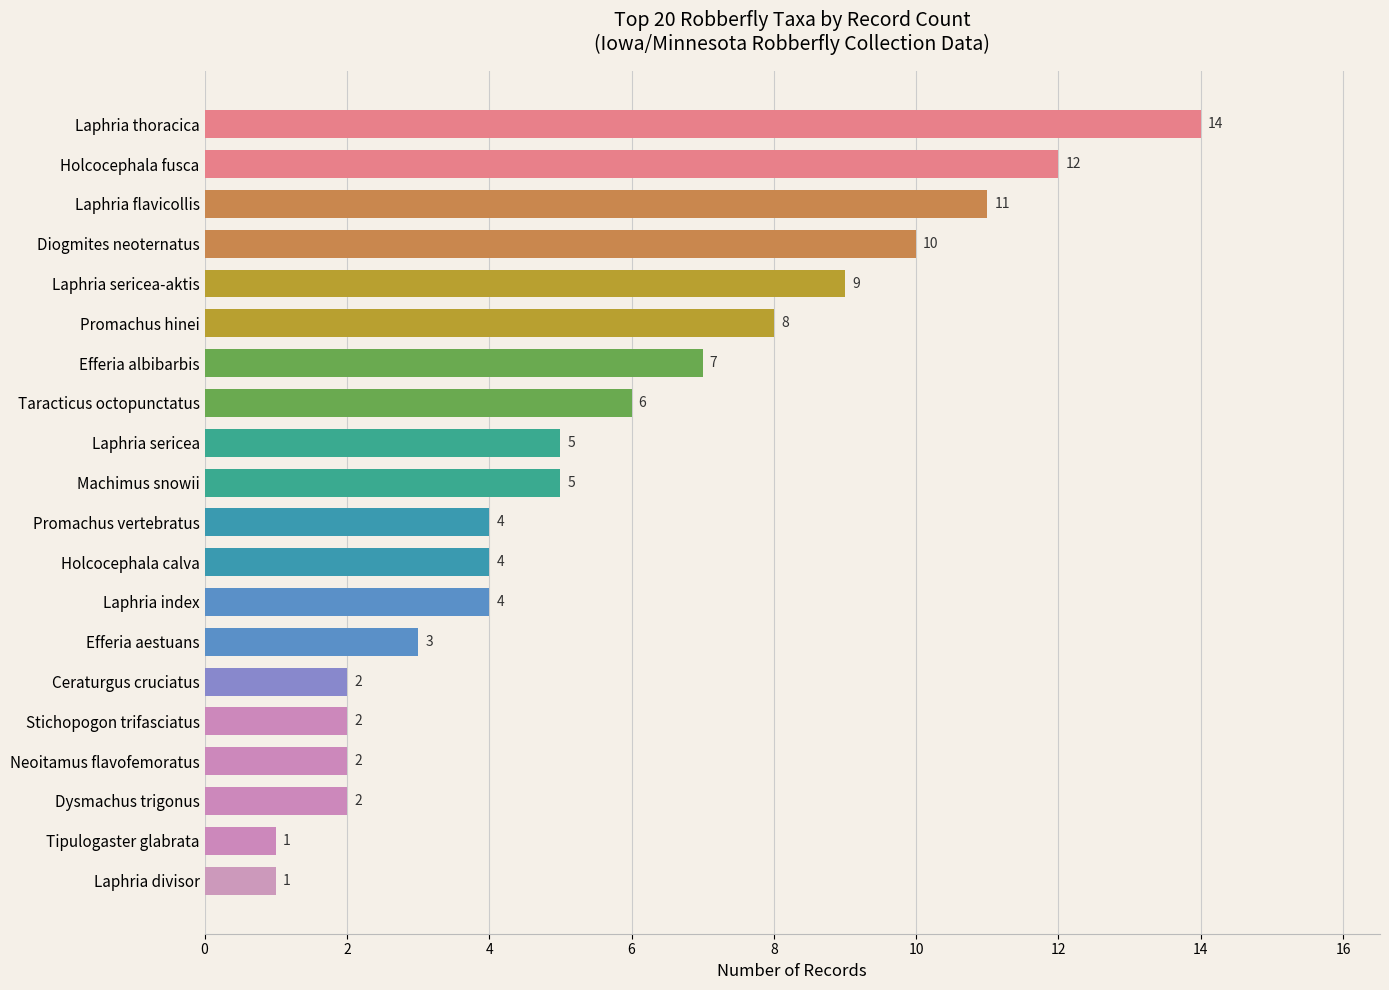

What is the value of the 13th bar from the top?

4